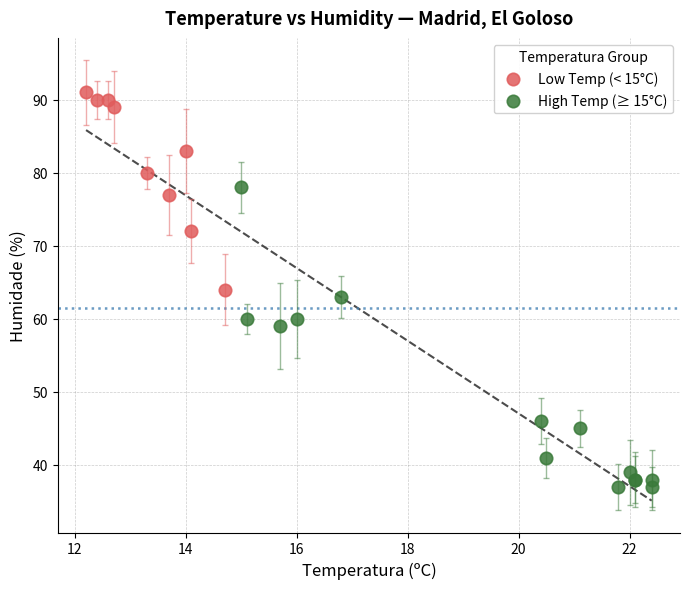

Which series reaches the maximum Y coordinate?

Low Temp (< 15°C)